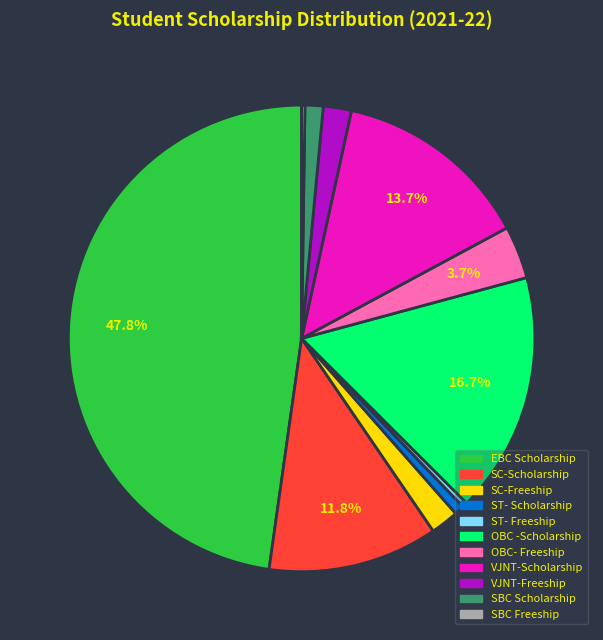

What portion of the pie excludes OBC- Freeship?

96.3%